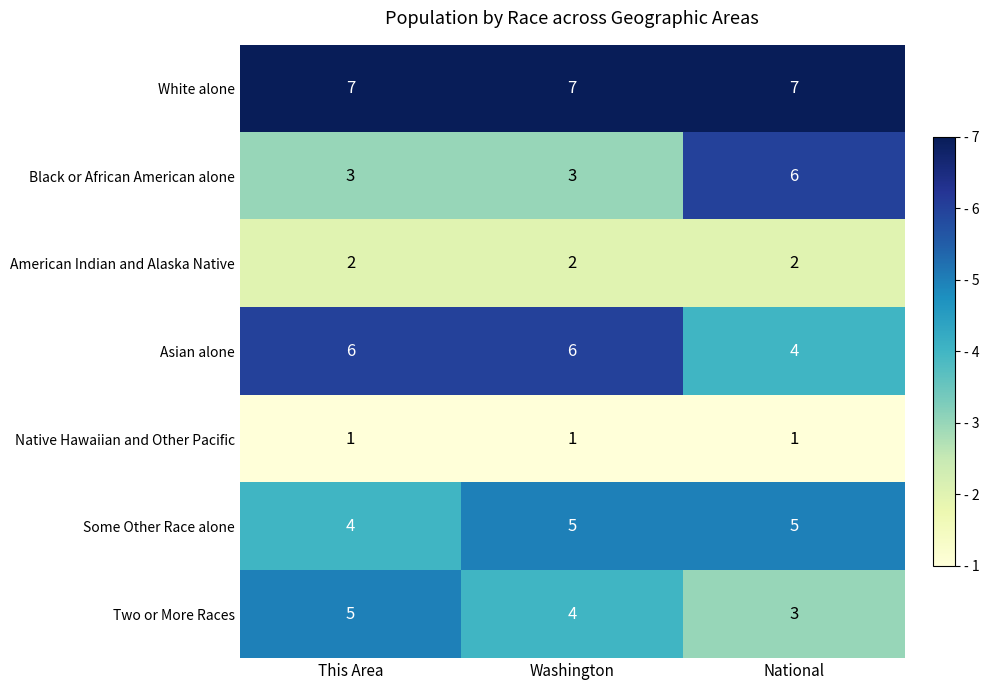

Rank the categories by Two or More Races value from lowest to highest.

National, Washington, This Area